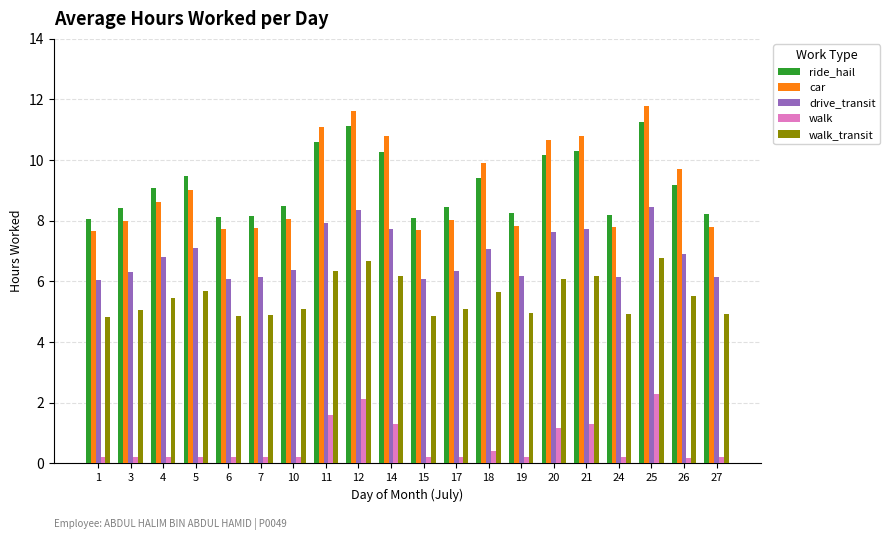

How many bars are there in each group?

5